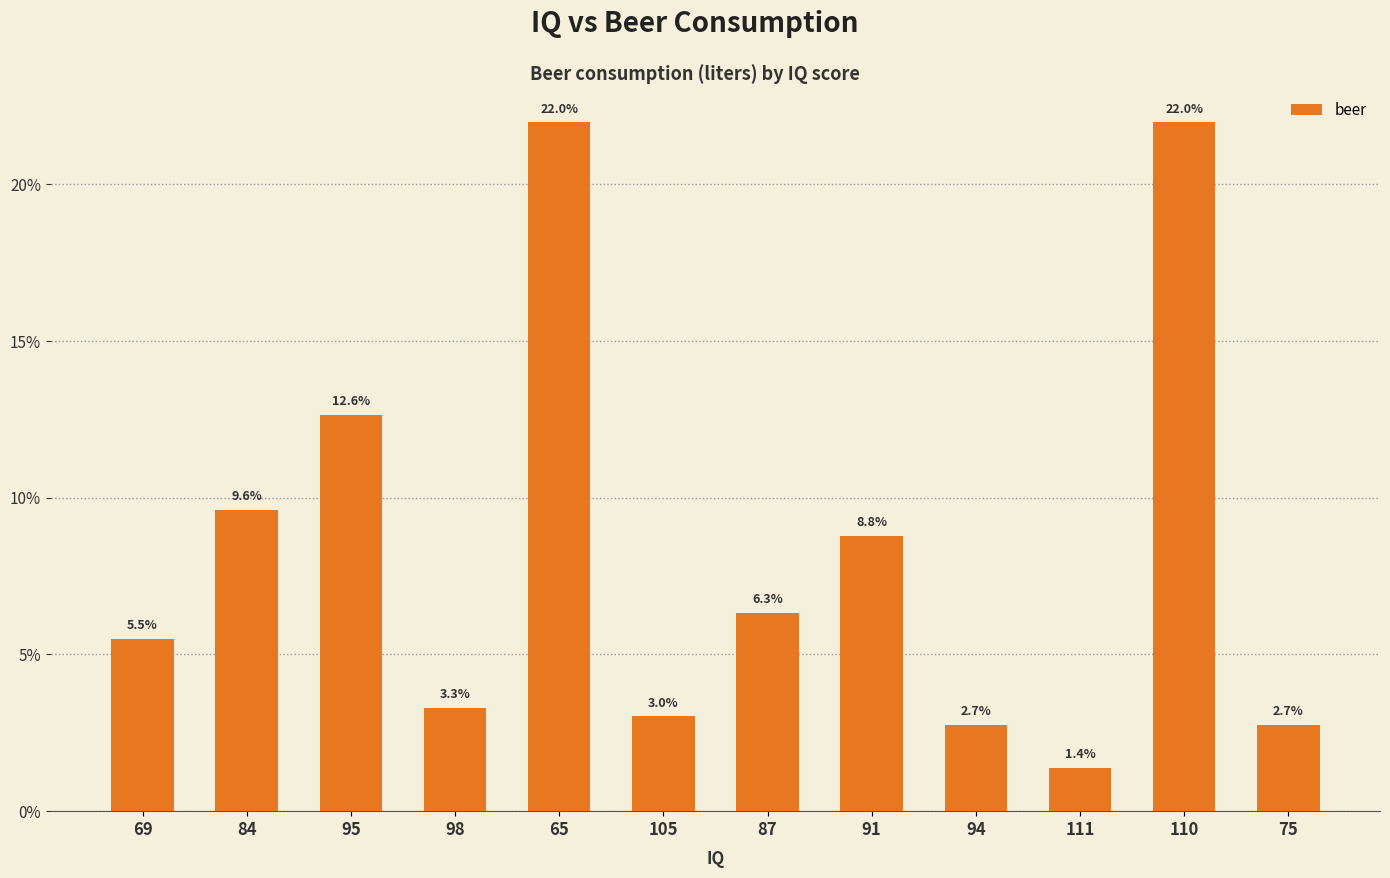

How many bars are there in total?

12